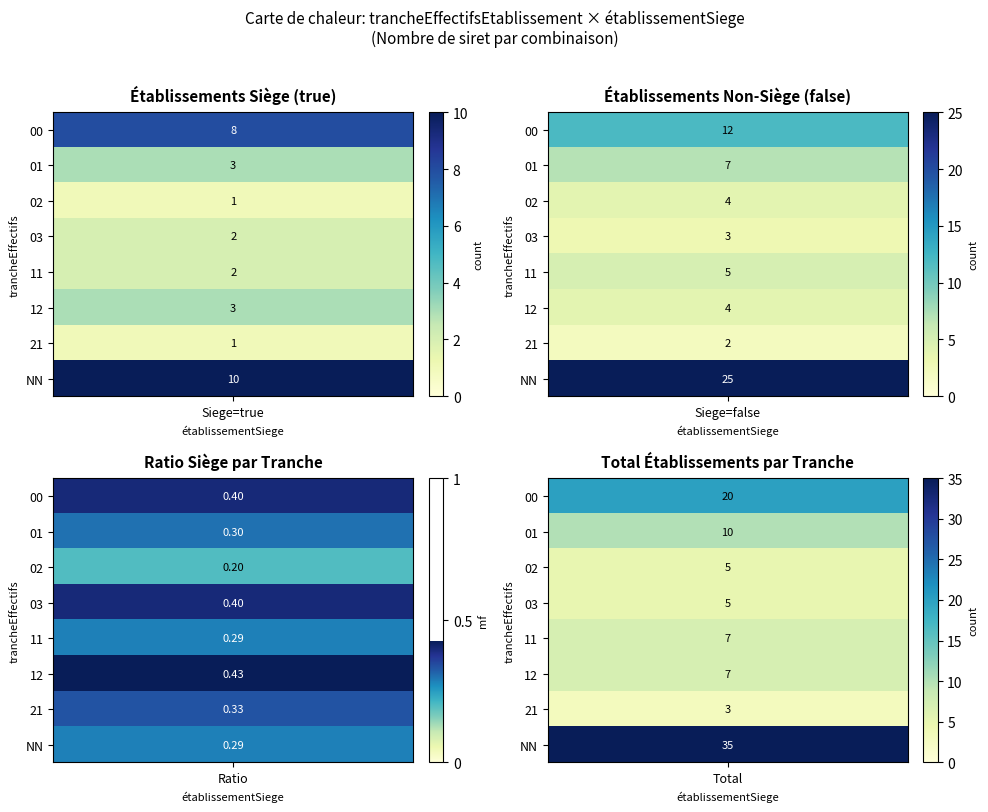

Which series has the largest total across all categories?

NN